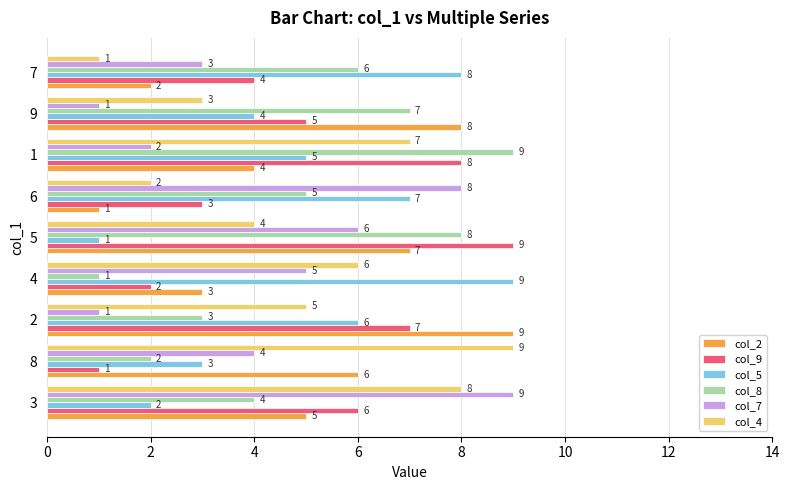

What are all the series names shown in the legend?

col_2, col_9, col_5, col_8, col_7, col_4